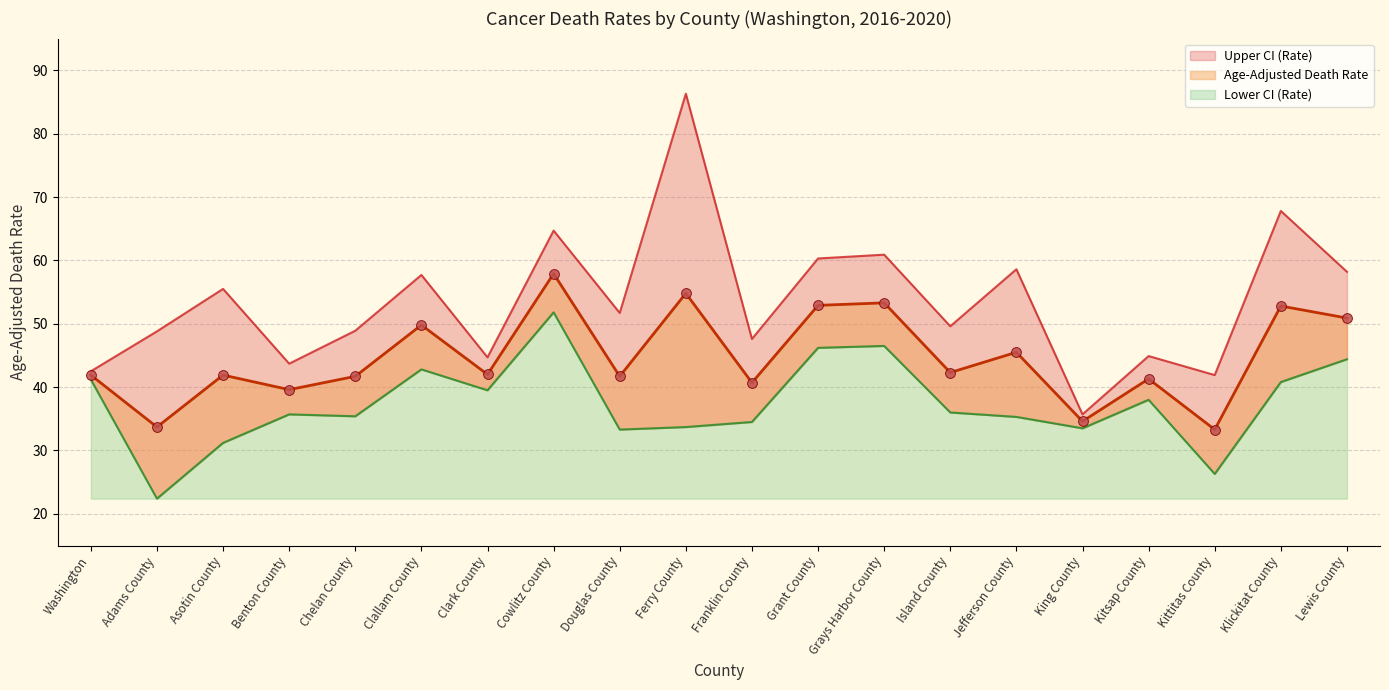

At how many categories does at least one series exceed 79?

1